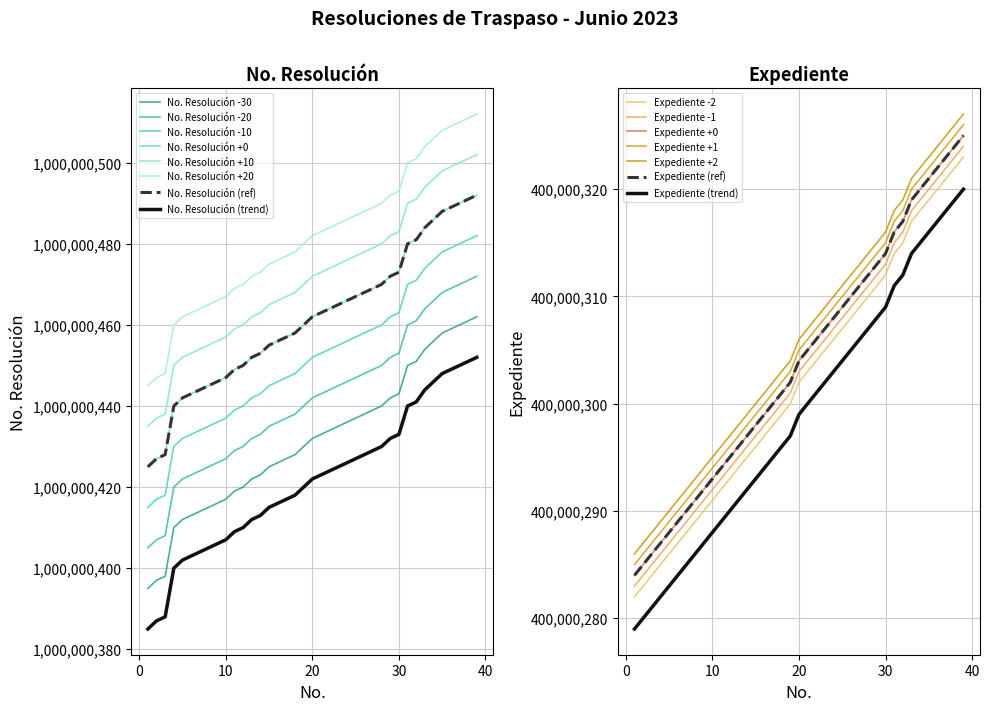

At how many categories does at least one series exceed 465073351?

39